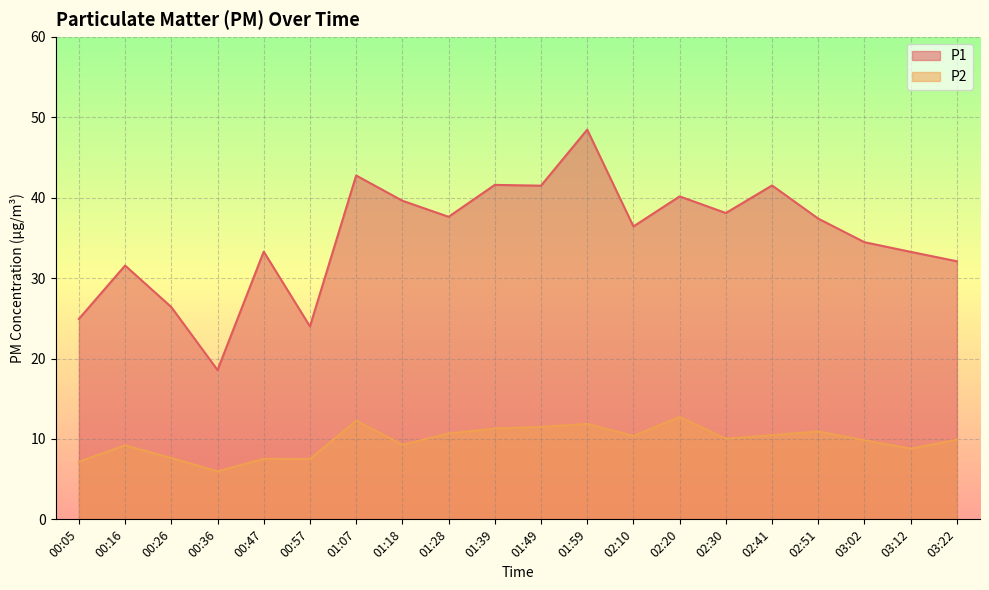

How many values in the P2 series exceed 10?

10